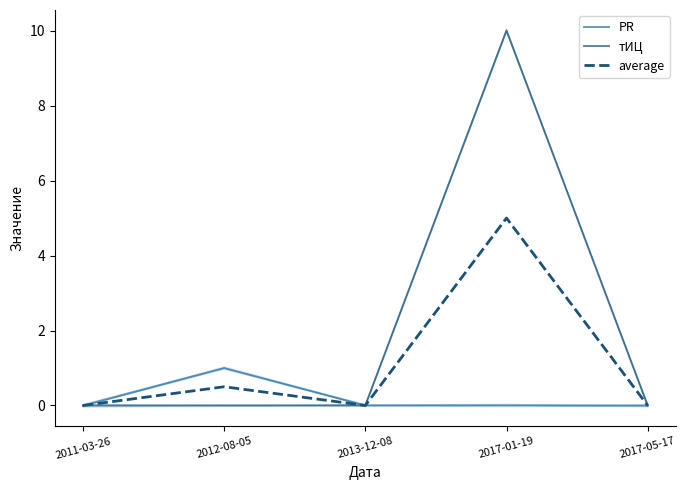

List the series in order of their peak value, highest first.

тИЦ, average, PR